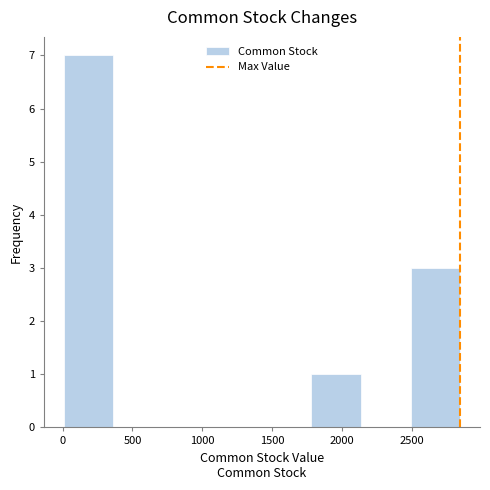

Over which range of the x-axis is the bar tallest?

0 to 350